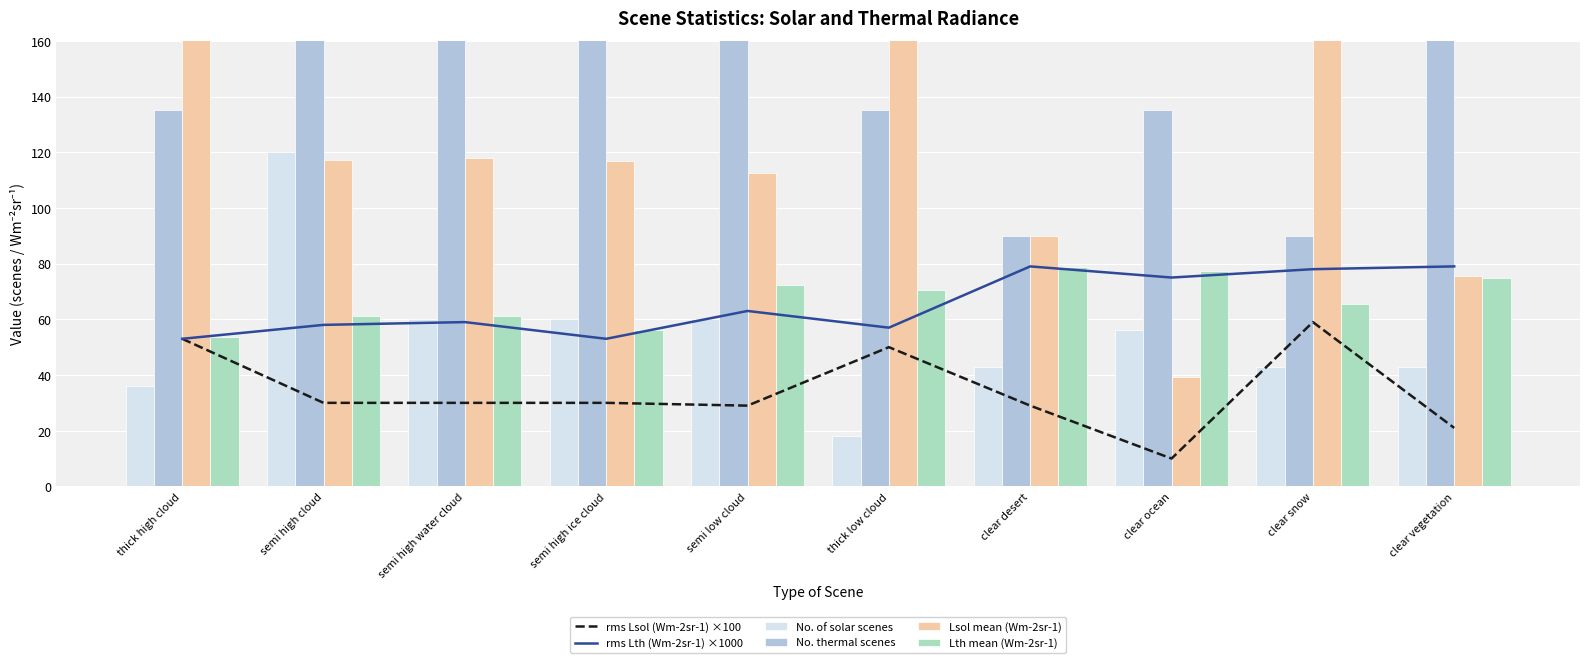

What is the label of the 8th bar from the left?

clear ocean